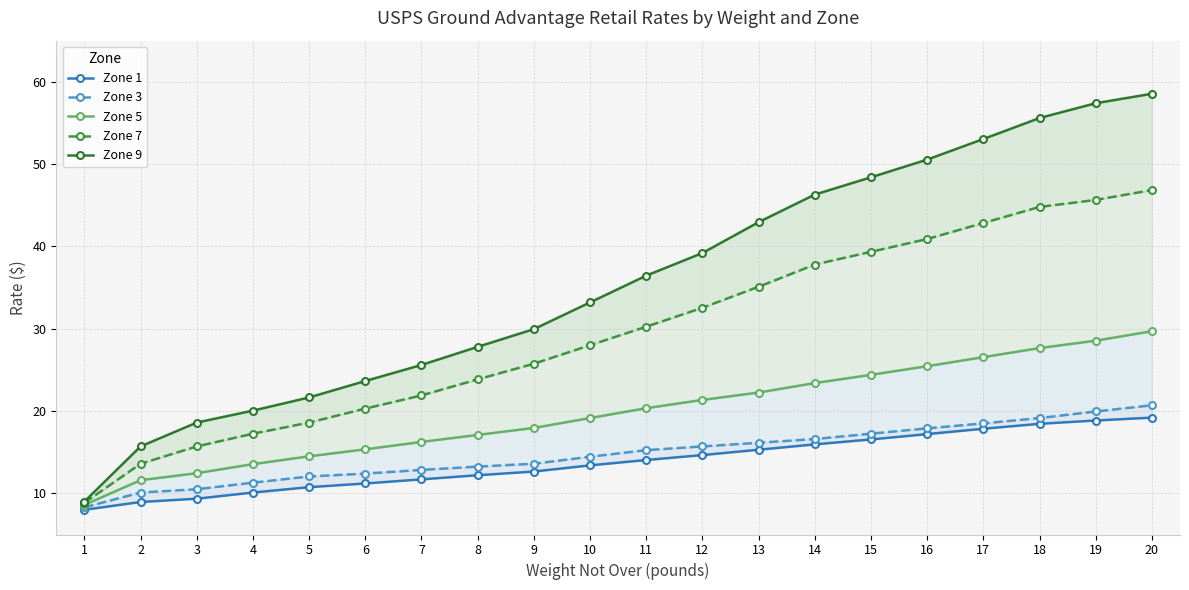

At which category is the sum across all series the highest?

20